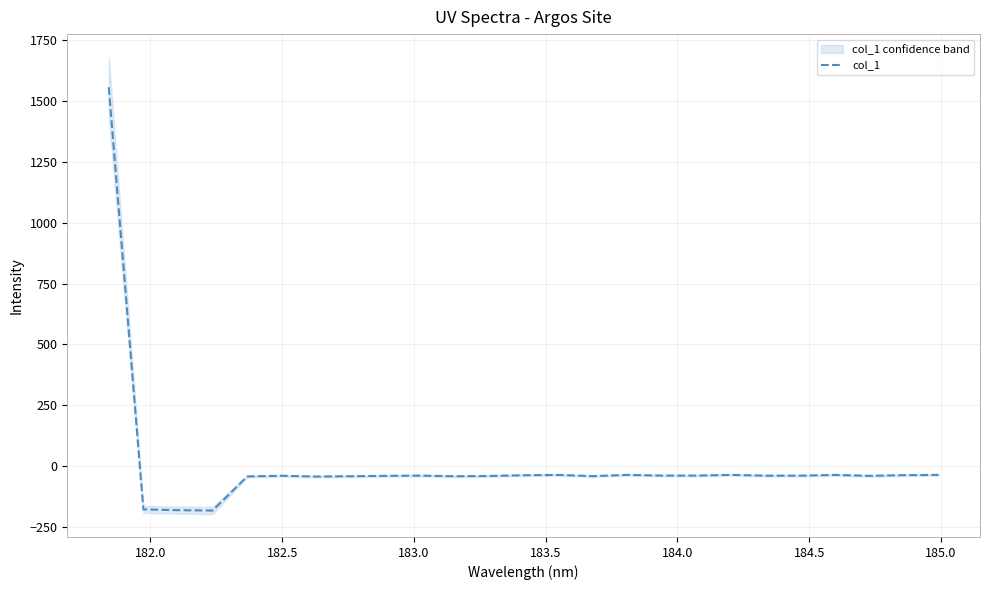

What is the maximum value for col_1?

1557.3